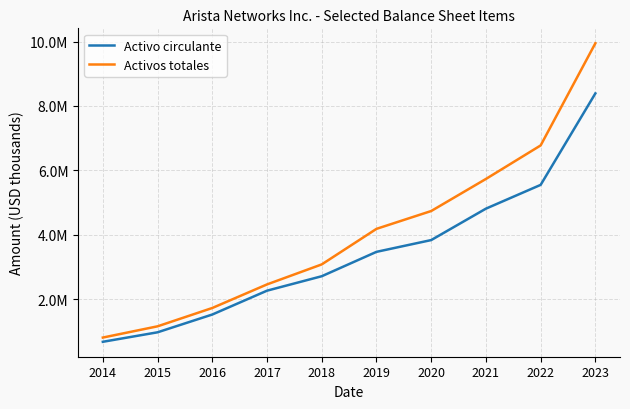

What are all the series names shown in the legend?

Activo circulante, Activos totales